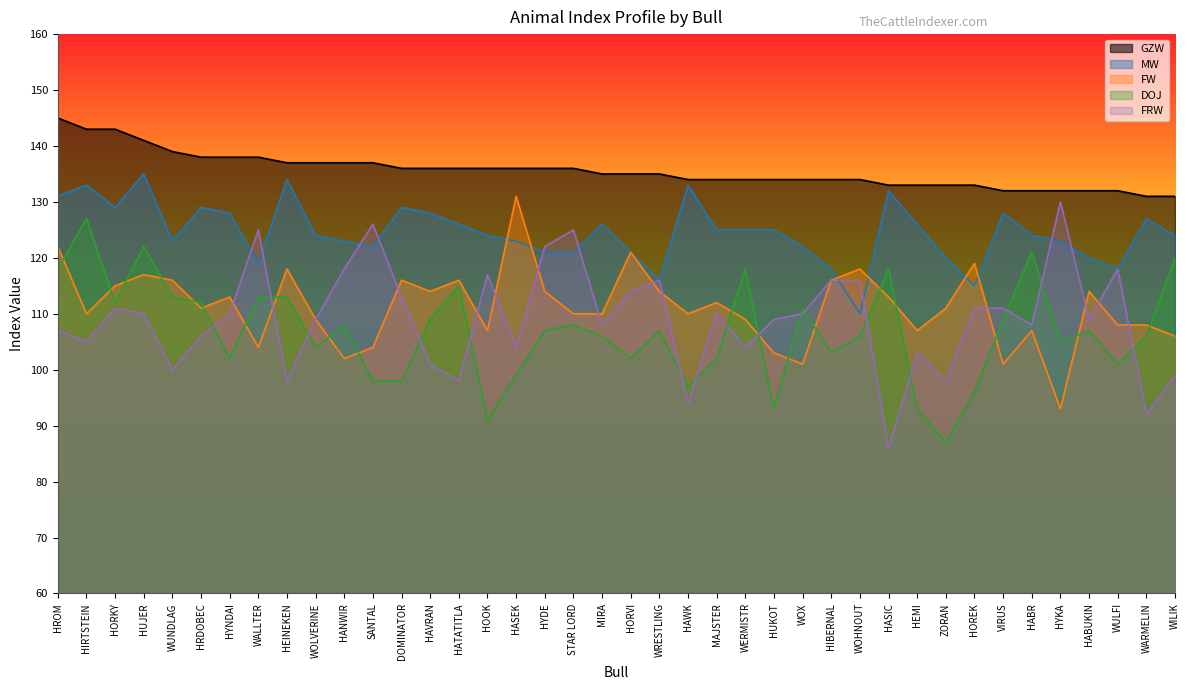

What is the difference between the second highest and minimum values in the DOJ series?

35